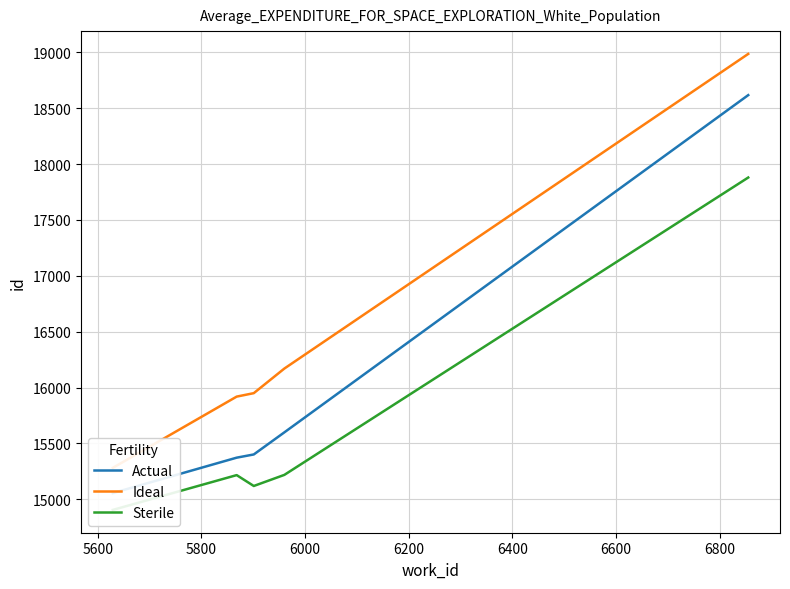

What is the sum of all Ideal values?

82306.0